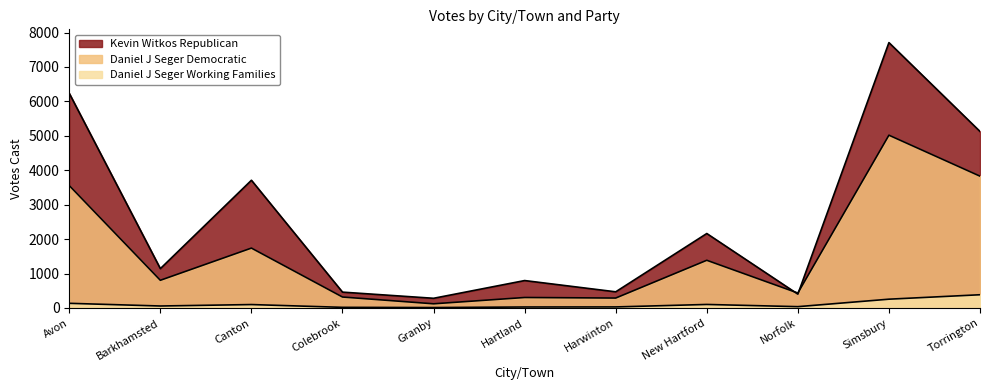

Reading left to right, extract all data points from this chart.

Kevin Witkos Republican: Avon=6235	Barkhamsted=1143	Canton=3710	Colebrook=461	Granby=282	Hartland=797	Harwinton=470	New Hartford=2163	Norfolk=402	Simsbury=7708	Torrington=5127
Daniel J Seger Democratic: Avon=3556	Barkhamsted=805	Canton=1740	Colebrook=319	Granby=122	Hartland=305	Harwinton=289	New Hartford=1386	Norfolk=435	Simsbury=5019	Torrington=3829
Daniel J Seger Working Families: Avon=136	Barkhamsted=58	Canton=100	Colebrook=19	Granby=13	Hartland=29	Harwinton=31	New Hartford=103	Norfolk=39	Simsbury=256	Torrington=385